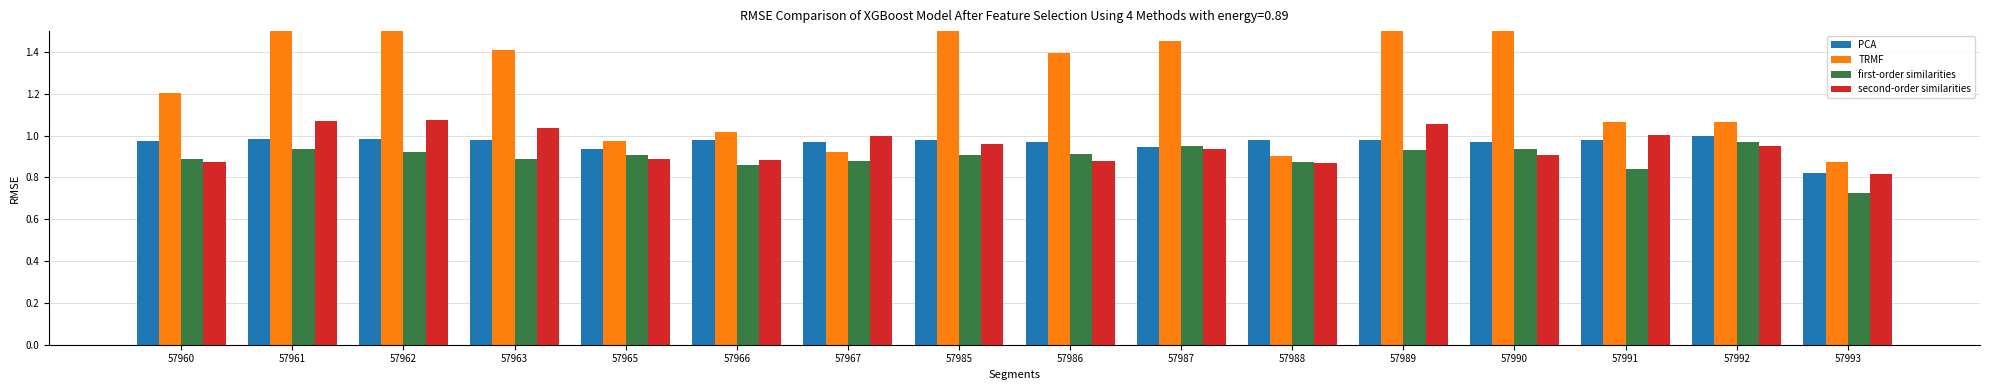

Which has a higher value, 57986 or 57992?

57992